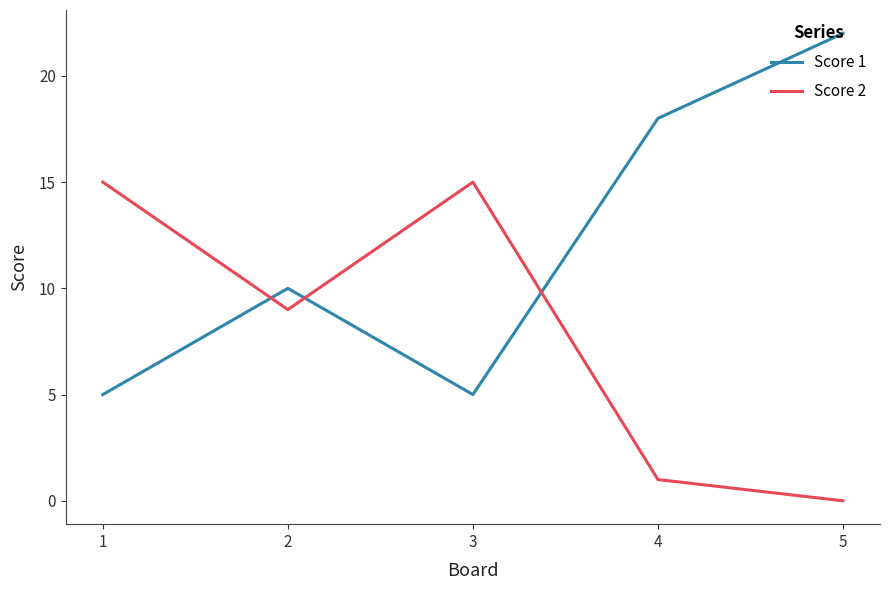

List the series in order of their peak value, lowest first.

Score 2, Score 1